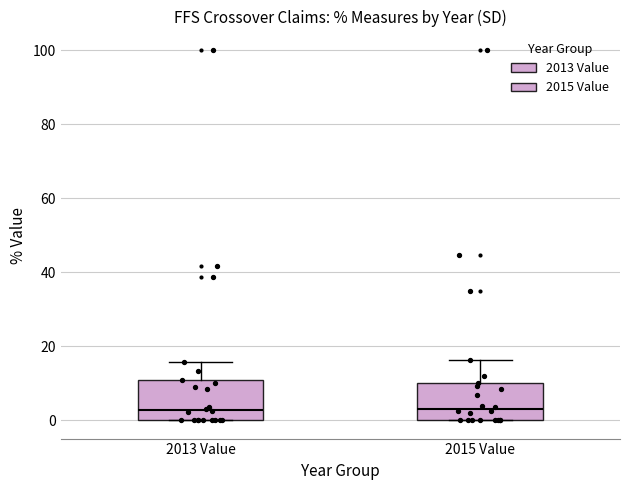

Where is the upper edge of the box for 2013 Value on the y-axis? The values are not printed on the chart, so give them approximately, as read against the axis.

10